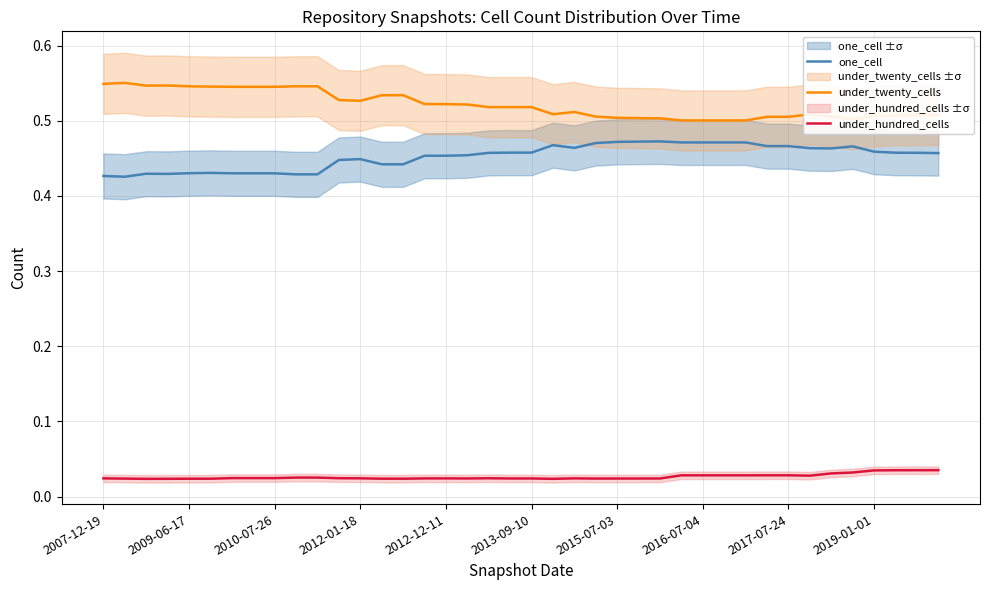

Does the chart display data point markers on the line(s)?

No